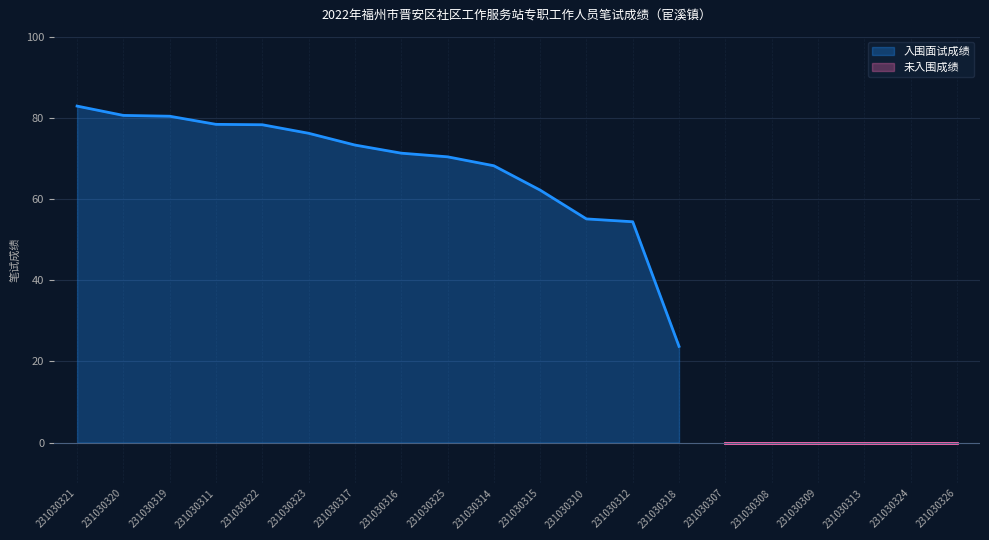

What is the sum of the values at 231030316 and 231030320?

151.9